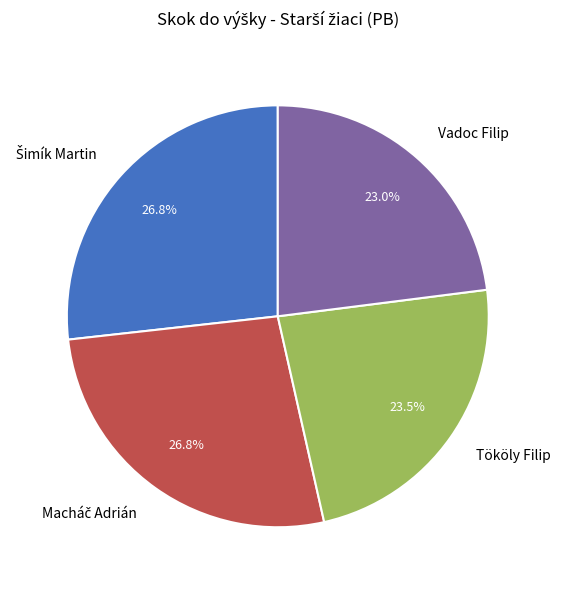

What percentage is NOT represented by Tököly Filip?

76.5%